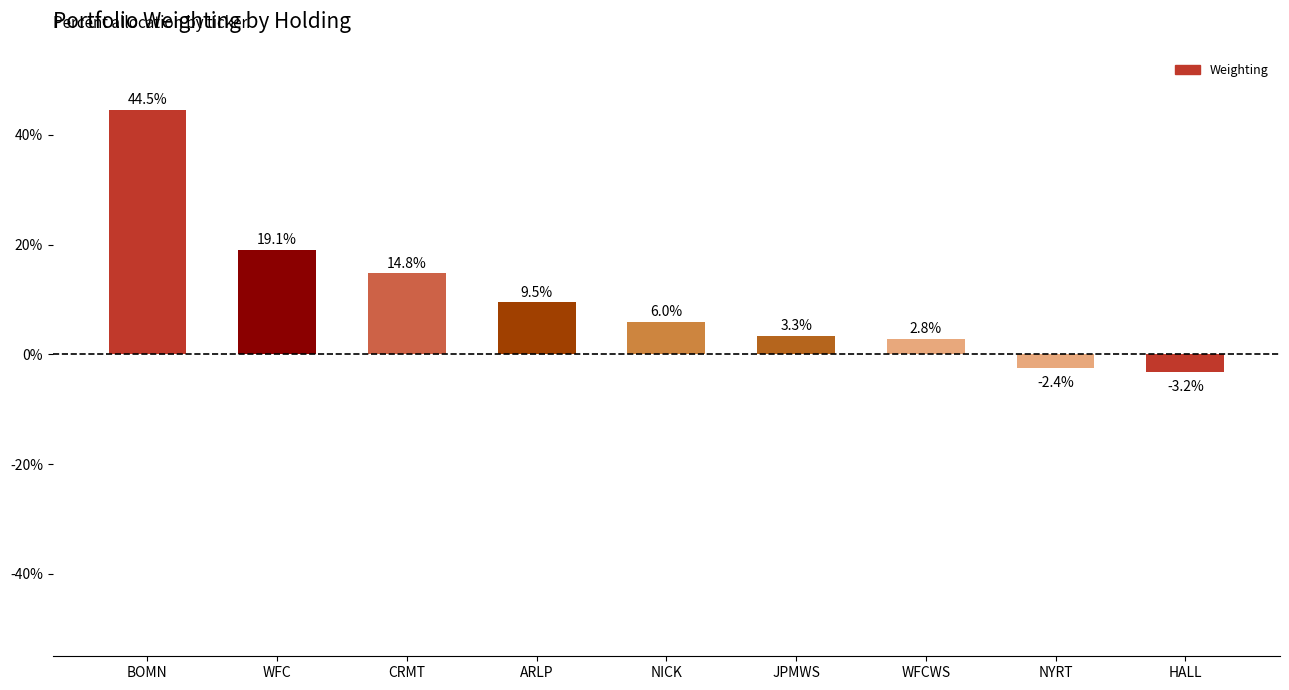

What is the label of the 2nd bar from the right?

NYRT